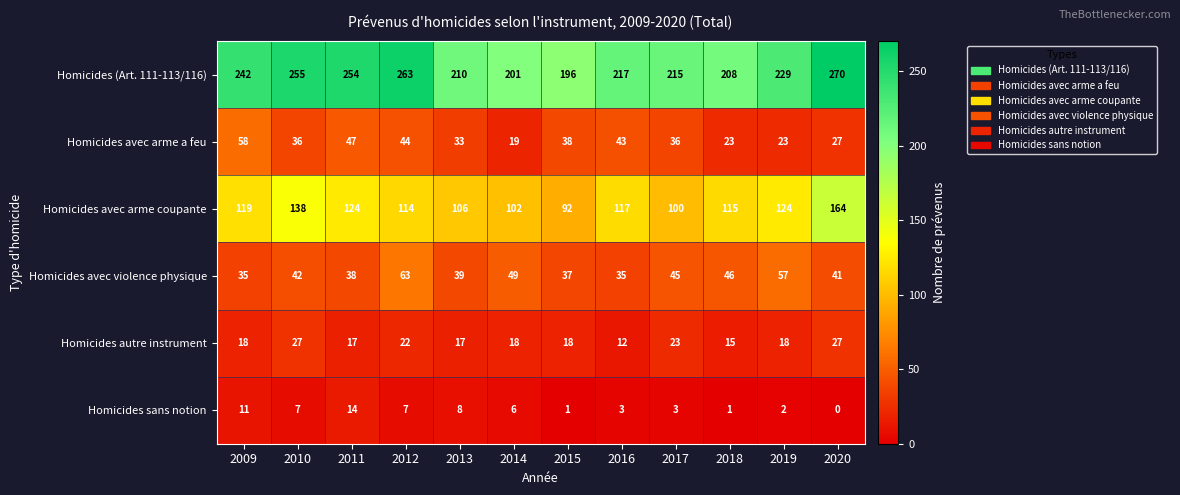

Count the number of data series in this chart.

6